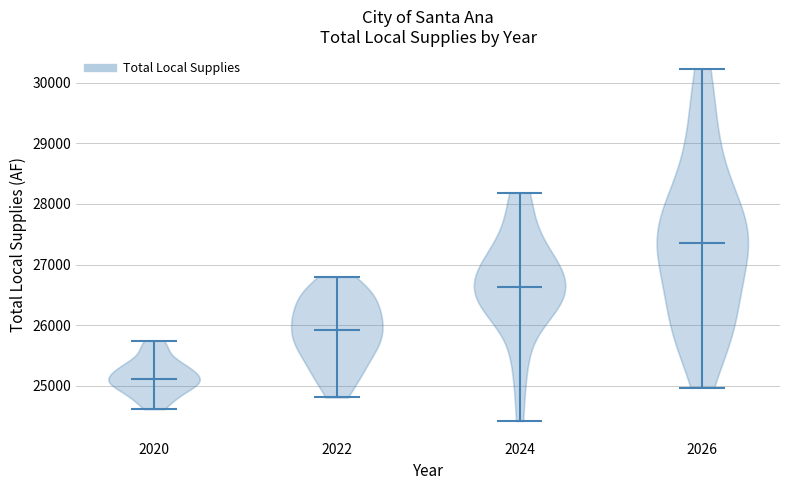

Which violin has the highest median line?

2026